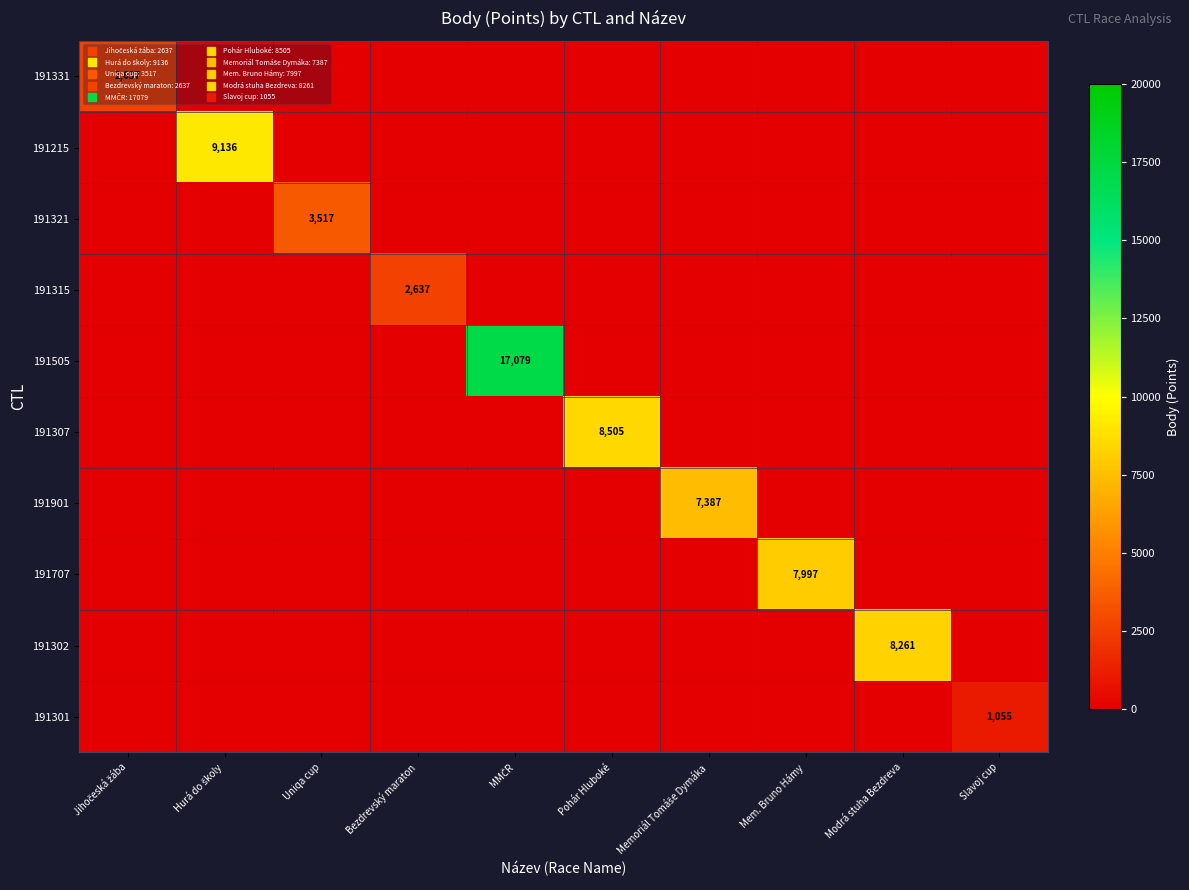

What is the difference between the highest and lowest values at Jihočeská žába?

2637